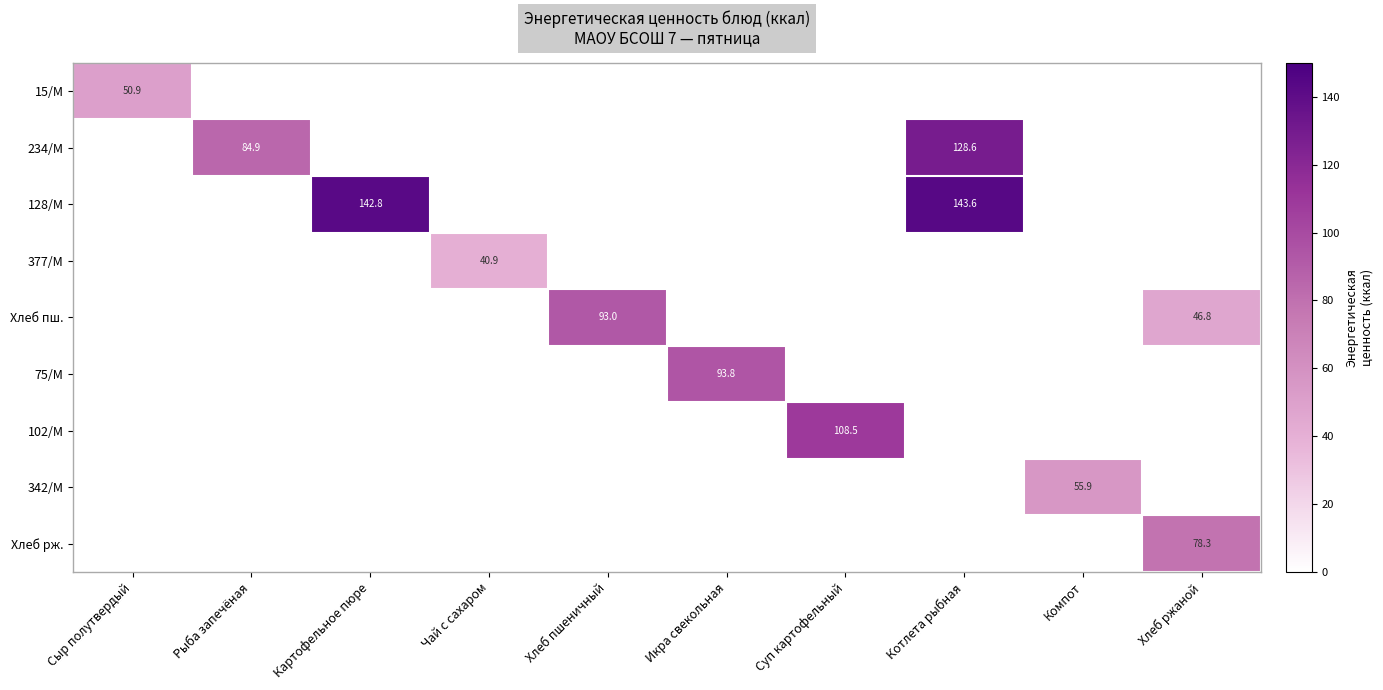

Is it true that 102/М equals 141.1 at Суп картофельный?

False